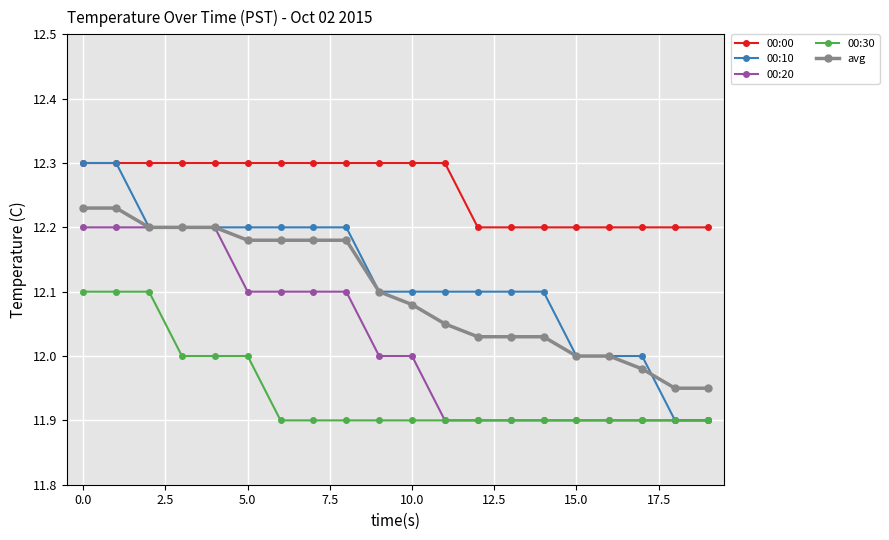

Does the chart have visible grid lines?

Yes